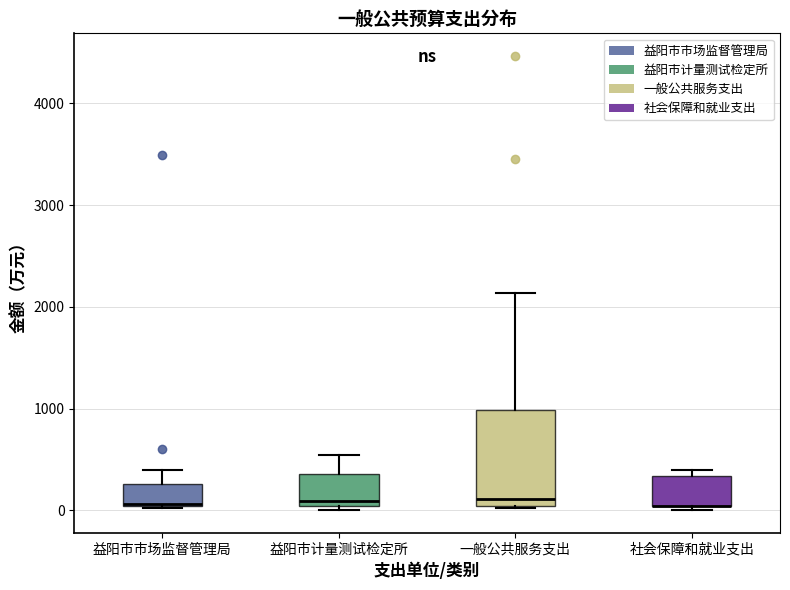

Reading left to right, transcribe this box plot: for each box, give where its median line is, the range the box spans, and where its two whiskers end, as read against the y-axis. The values are not printed on the chart, so give them approximately, as read against the axis.

益阳市市场监督管理局: median 100 (drawn on the box's lower edge), box 0 to 300, whiskers 0 to 400
益阳市计量测试检定所: median 100, box 0 to 400, whiskers 0 (just below the box's lower edge) to 500
一般公共服务支出: median 100, box 0 to 1000, whiskers 0 to 2100
社会保障和就业支出: median 0 (drawn on the box's lower edge), box 0 to 300, whiskers 0 (just below the box's lower edge) to 400